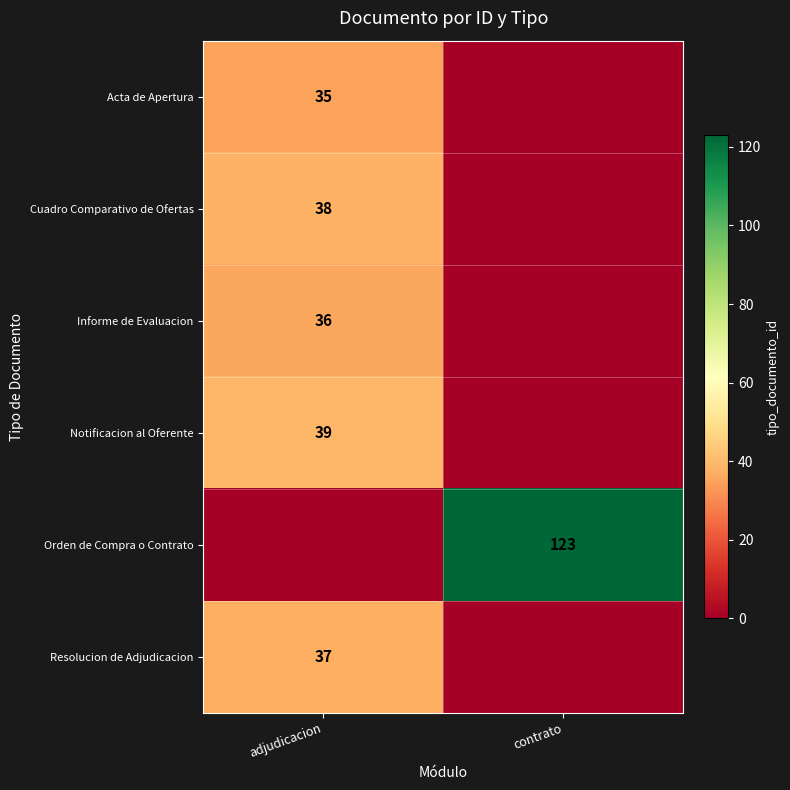

True or false: Informe de Evaluacion has a value of 48 at adjudicacion.

False